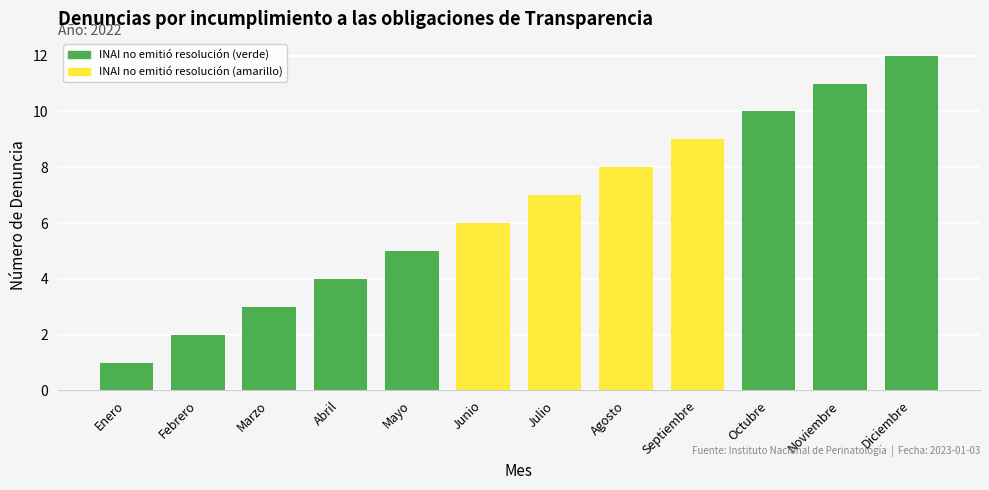

Which label corresponds to the smallest value in the chart?

Enero